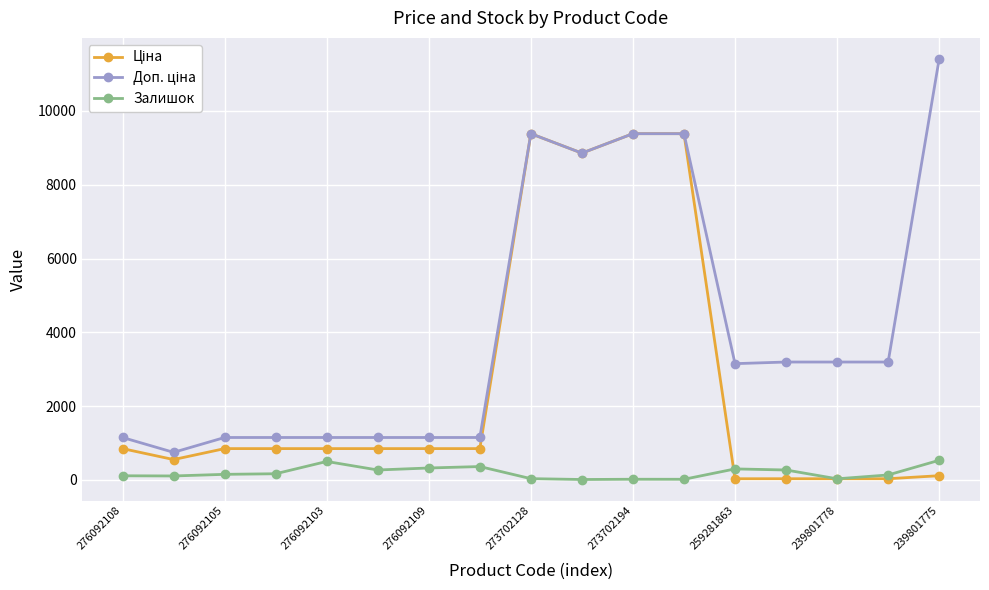

What is the maximum value shown in the chart?

11410.0